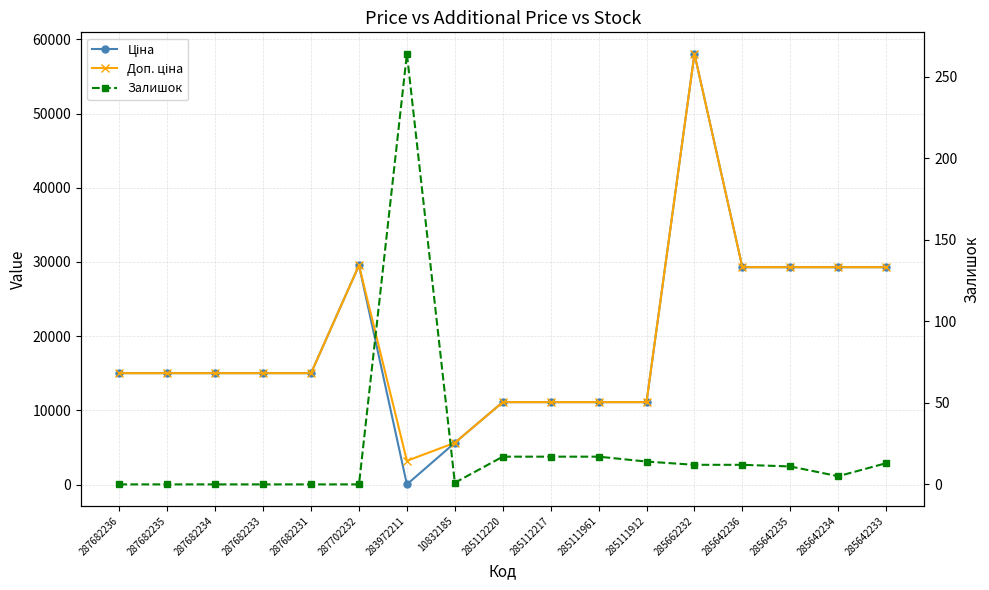

At how many categories does at least one series exceed 43846?

1